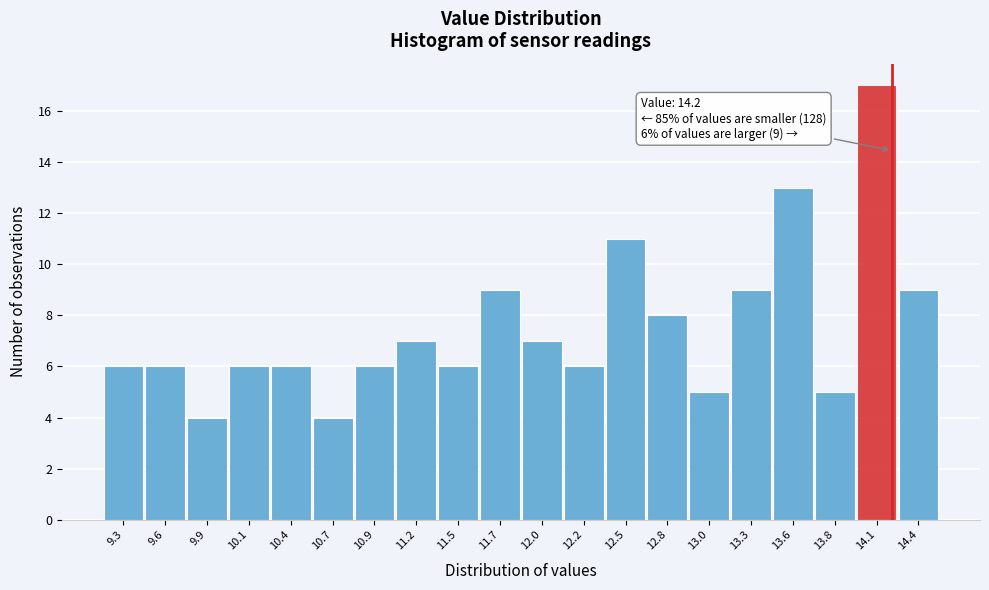

Which range on the x-axis has the tallest bar?

13.970 to 14.235